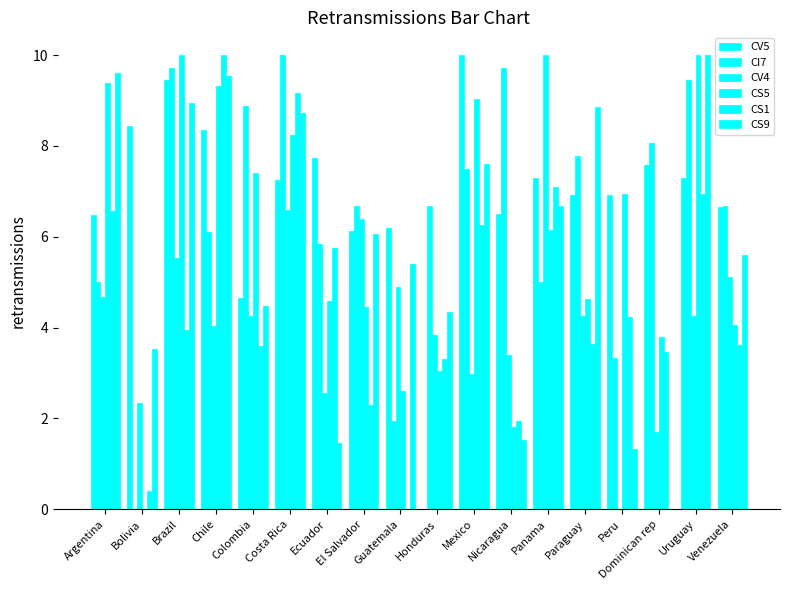

How many groups of bars are there?

18